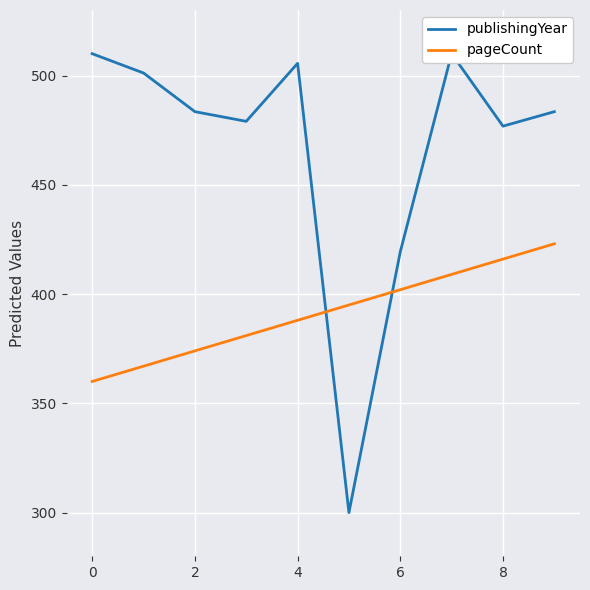

Count the pageCount values in the range 374 to 409.

6